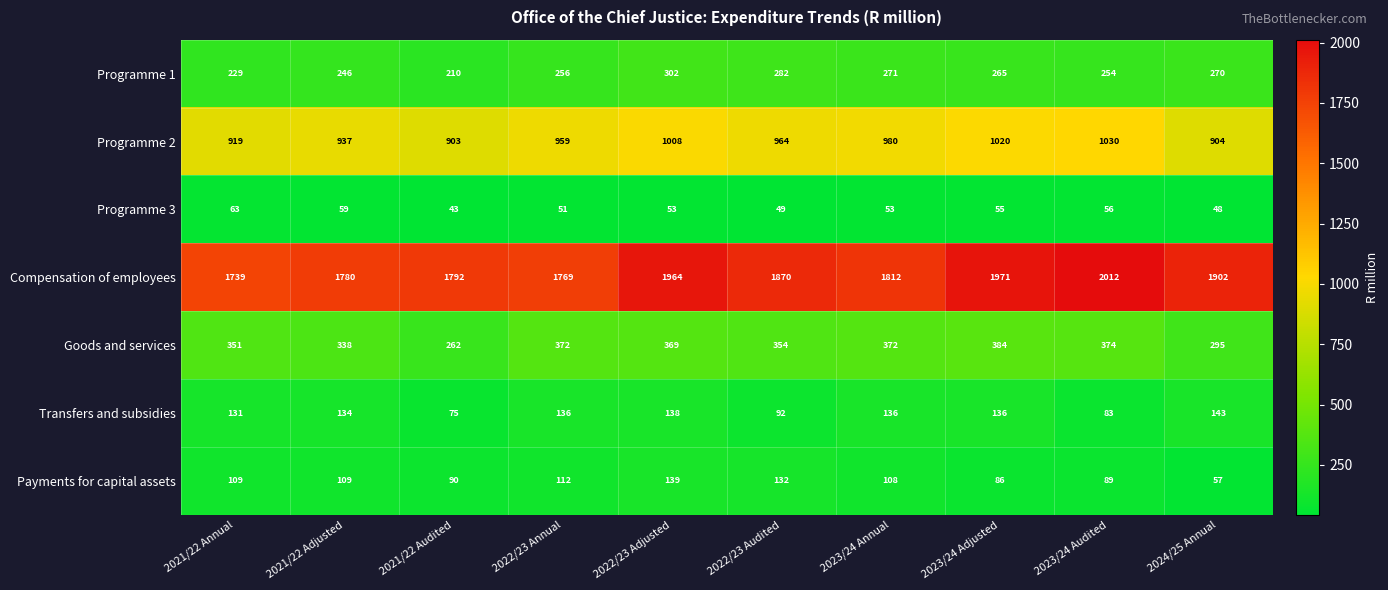

What is the maximum value shown in the chart?

2012